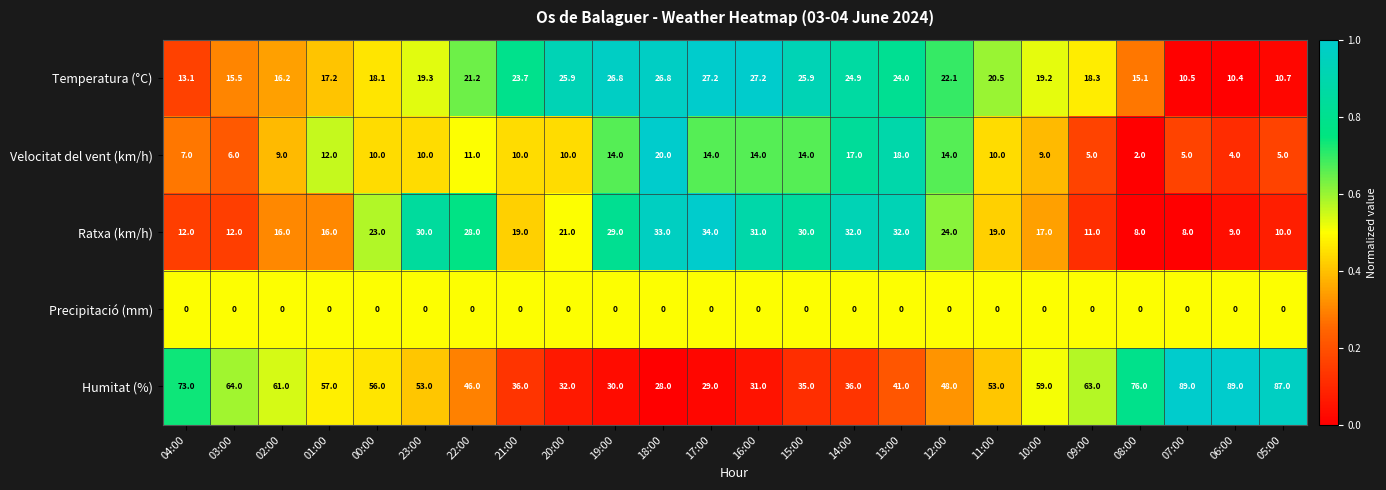

Which series has the largest total across all categories?

Humitat (%)